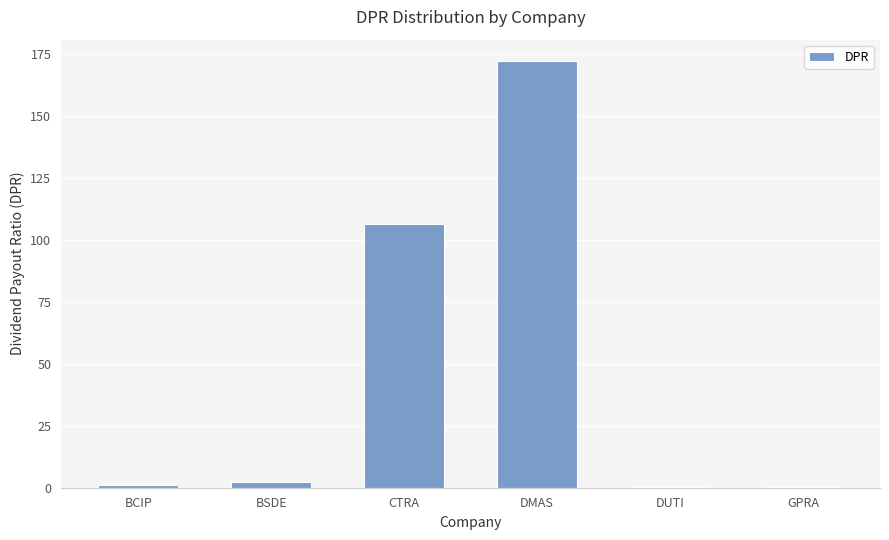

What is the change in value from BCIP to DMAS?

+171.1